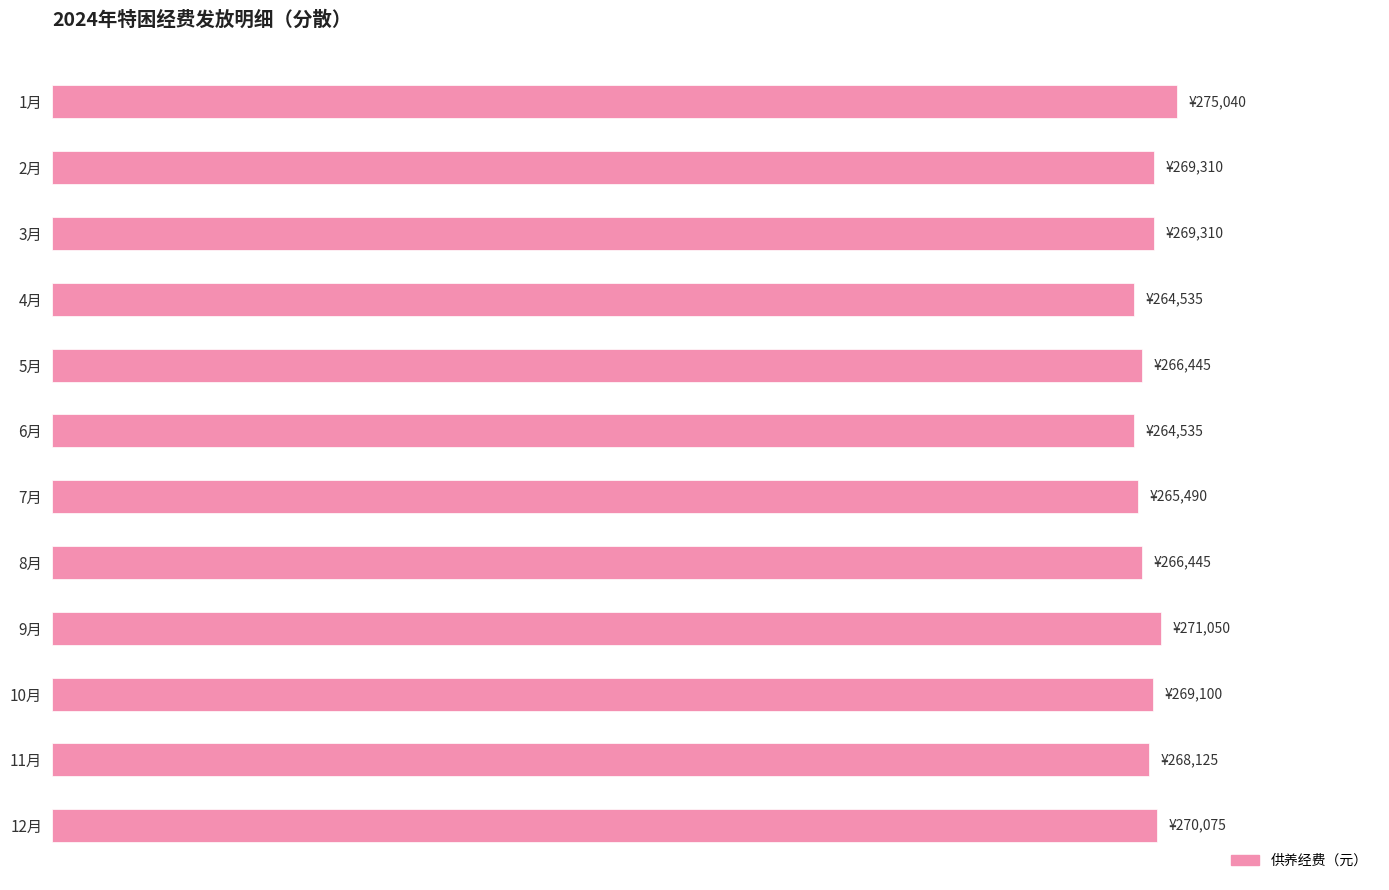

Does the chart contain any negative values?

No